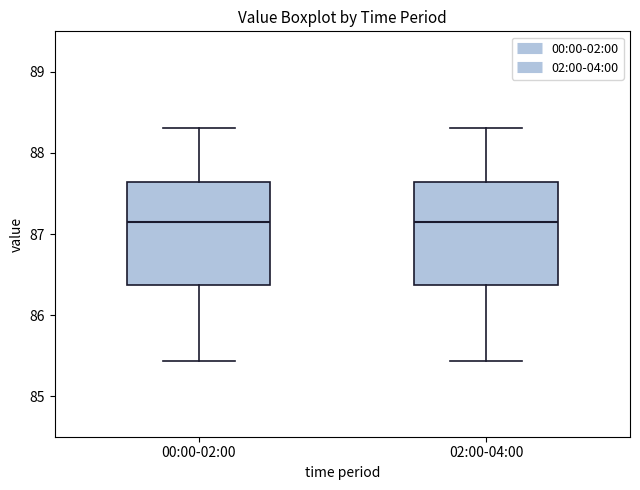

Reading left to right, transcribe this box plot: for each box, give where its median line is, the range the box spans, and where its two whiskers end, as read against the y-axis. The values are not printed on the chart, so give them approximately, as read against the axis.

00:00-02:00: median 87.2, box 86.4 to 87.6, whiskers 85.4 to 88.3
02:00-04:00: median 87.2, box 86.4 to 87.6, whiskers 85.4 to 88.3